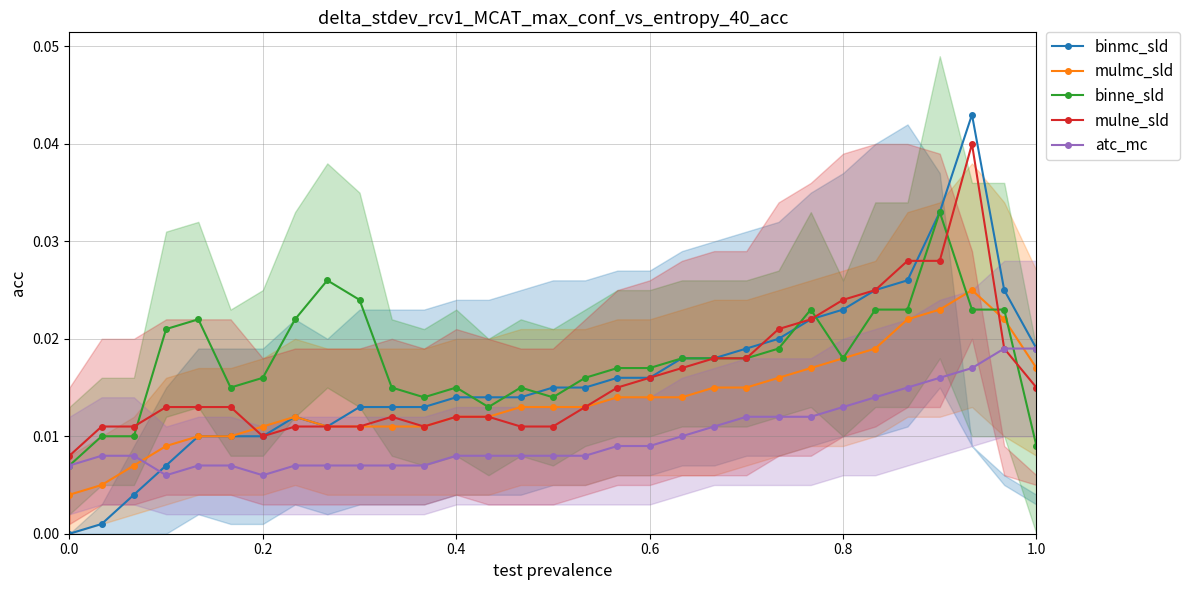

What is the sum of all binmc_sld values?

0.5